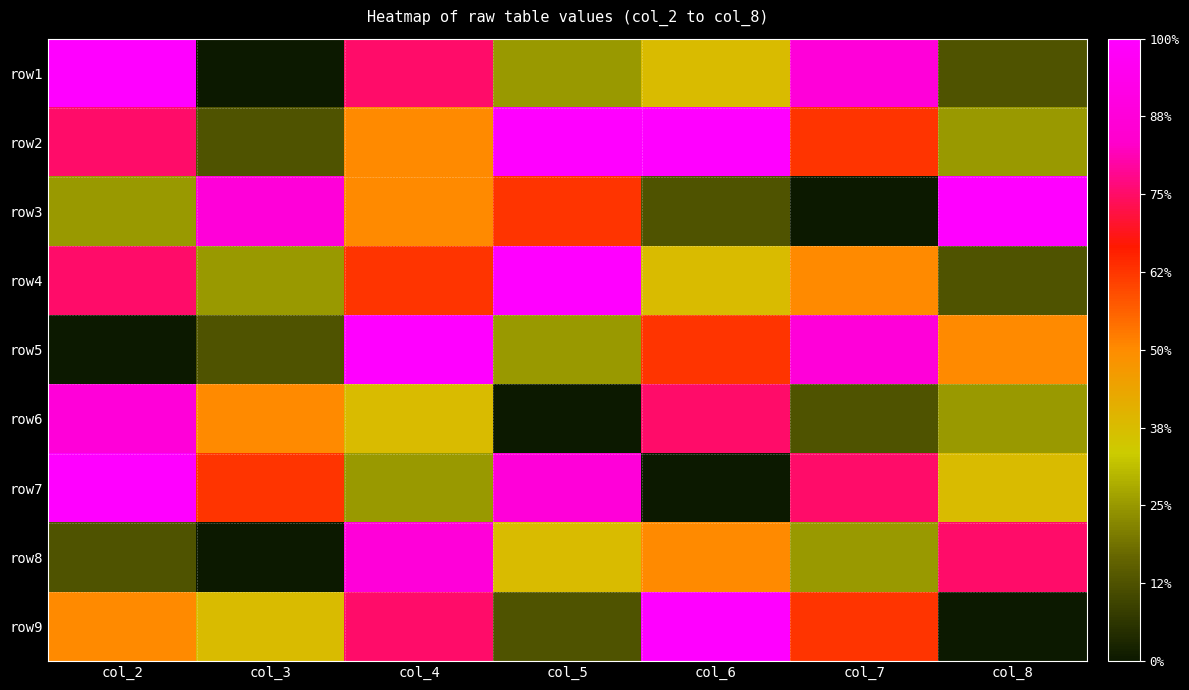

Between col_4 and col_7, which is larger?

col_7